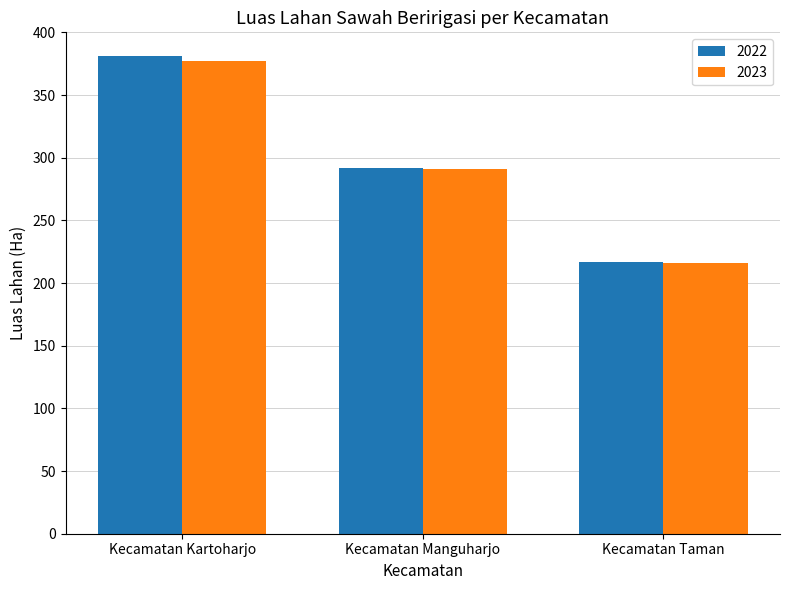

What is the label of the 2nd bar from the left?

Kecamatan Manguharjo